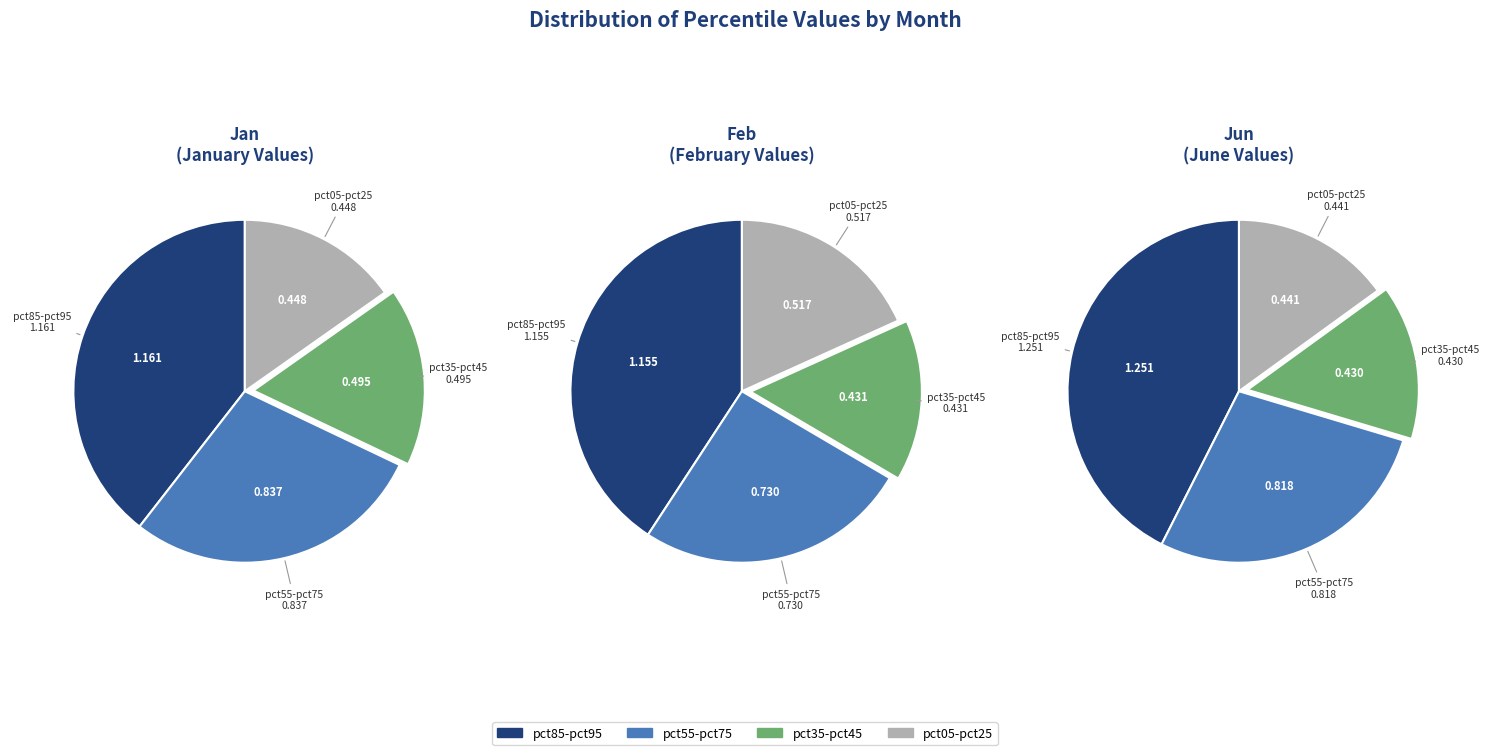

To the nearest percent, what portion does 9 represent?

28%